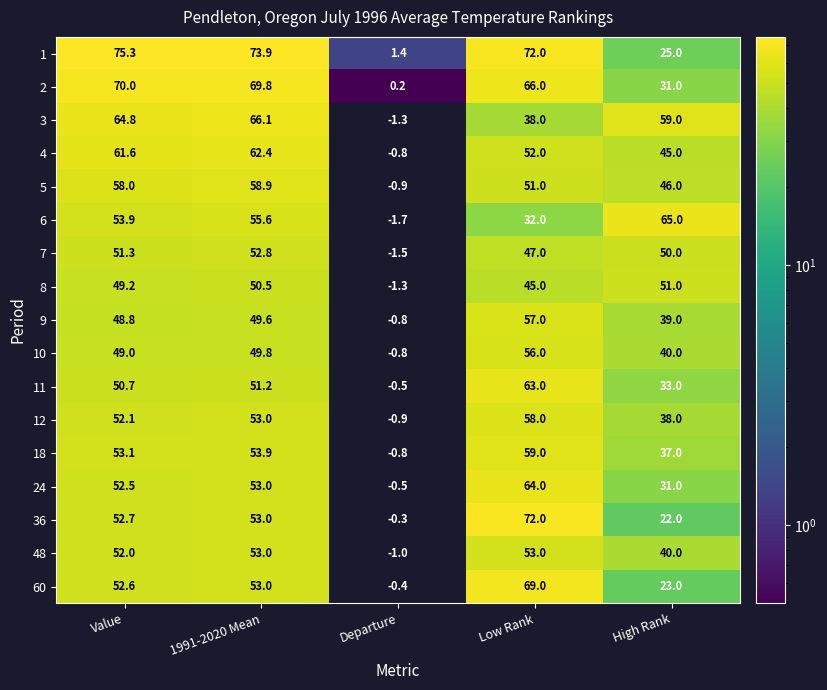

Which series changed the most between Value and Departure?

1